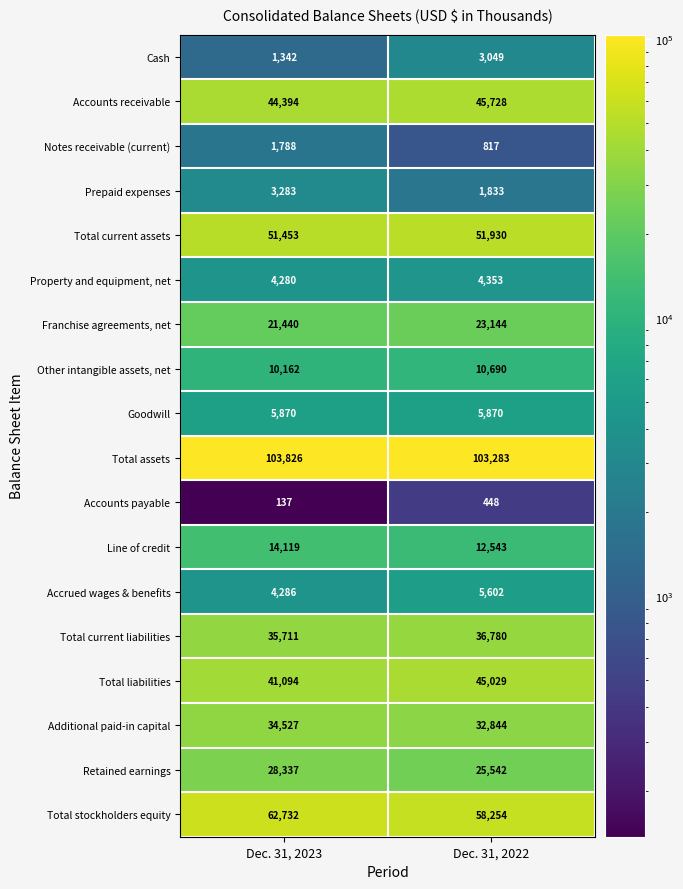

Rank the categories by Cash value from lowest to highest.

Dec. 31, 2023, Dec. 31, 2022